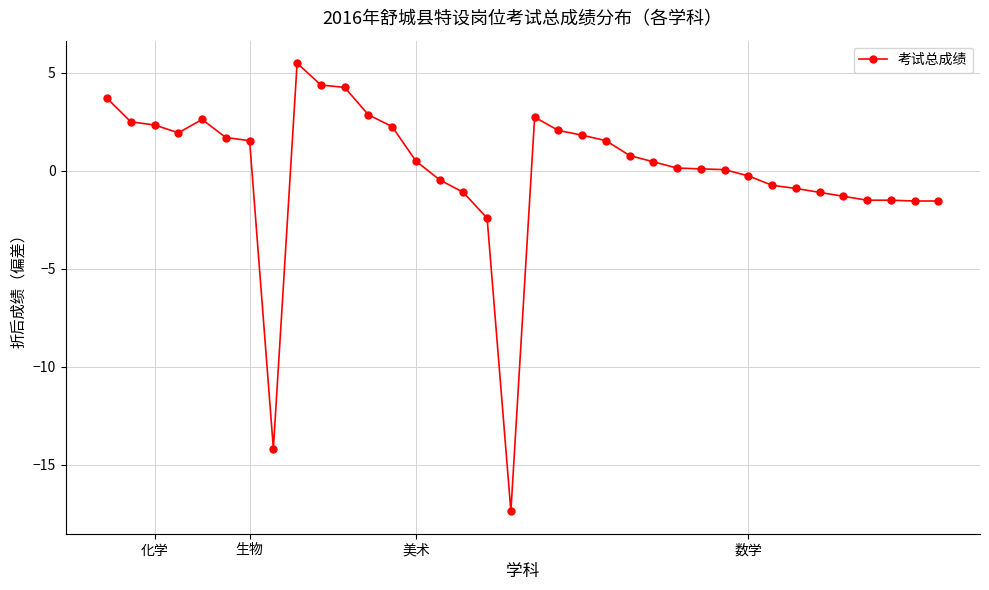

Reading left to right, transcribe all the data shown in this chart.

3.7	2.5	2.3	1.9	2.6	1.7	1.5	-14.2	5.5	4.4	4.3	2.9	2.3	0.5	-0.5	-1.1	-2.4	-17.4	2.7	2.1	1.8	1.5	0.8	0.5	0.1	0.1	0.1	-0.3	-0.7	-0.9	-1.1	-1.3	-1.5	-1.5	-1.5	-1.5